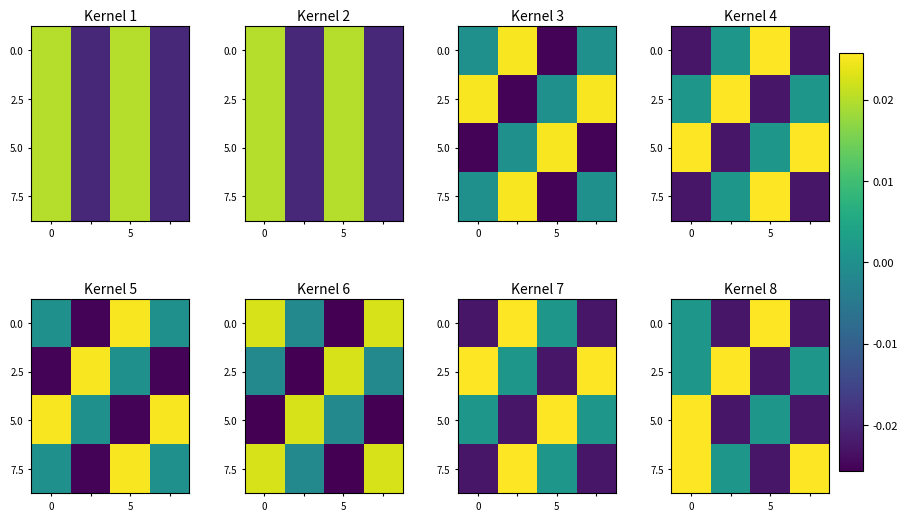

At how many categories does at least one series exceed 0?

4